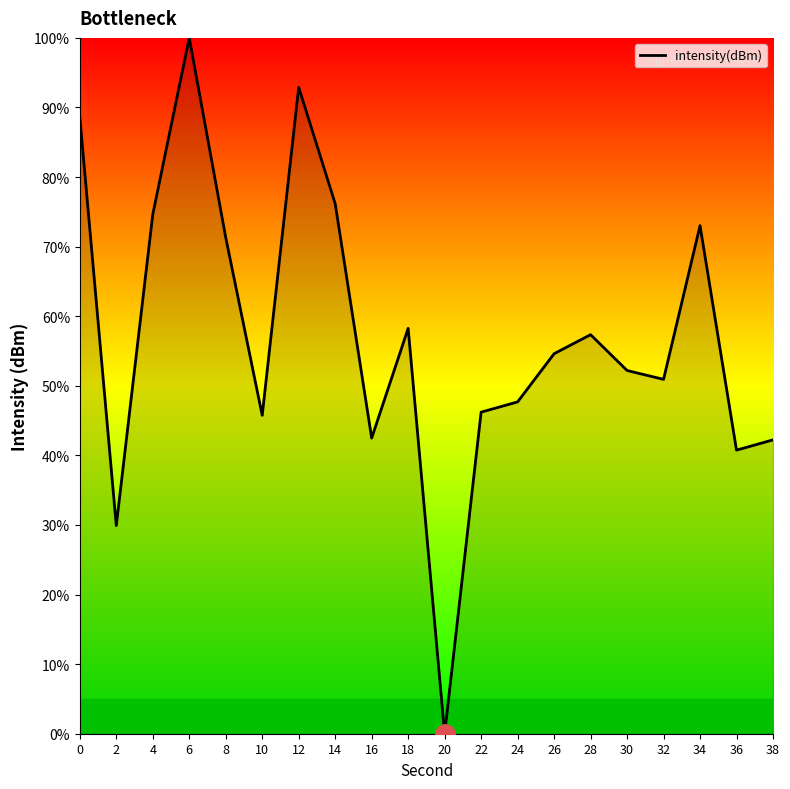

How many positive values are there?

19